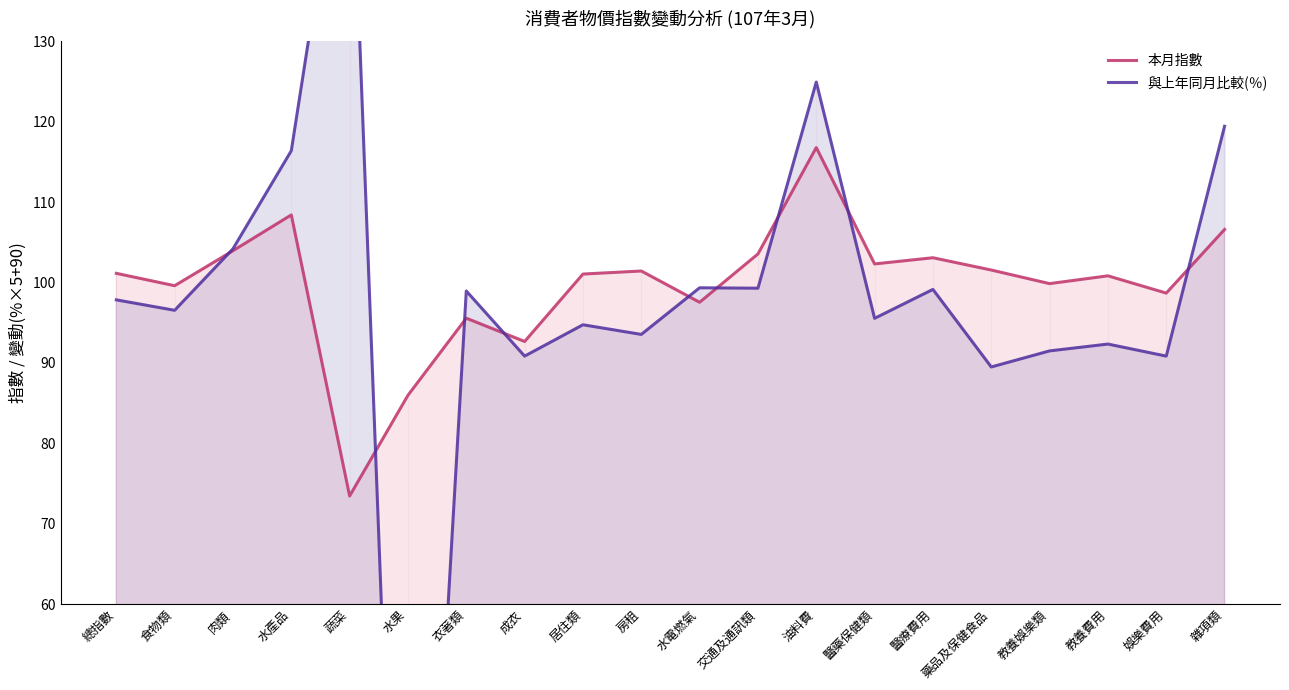

How many interior local peaks does the 與上年同月比較(％) series have?

7